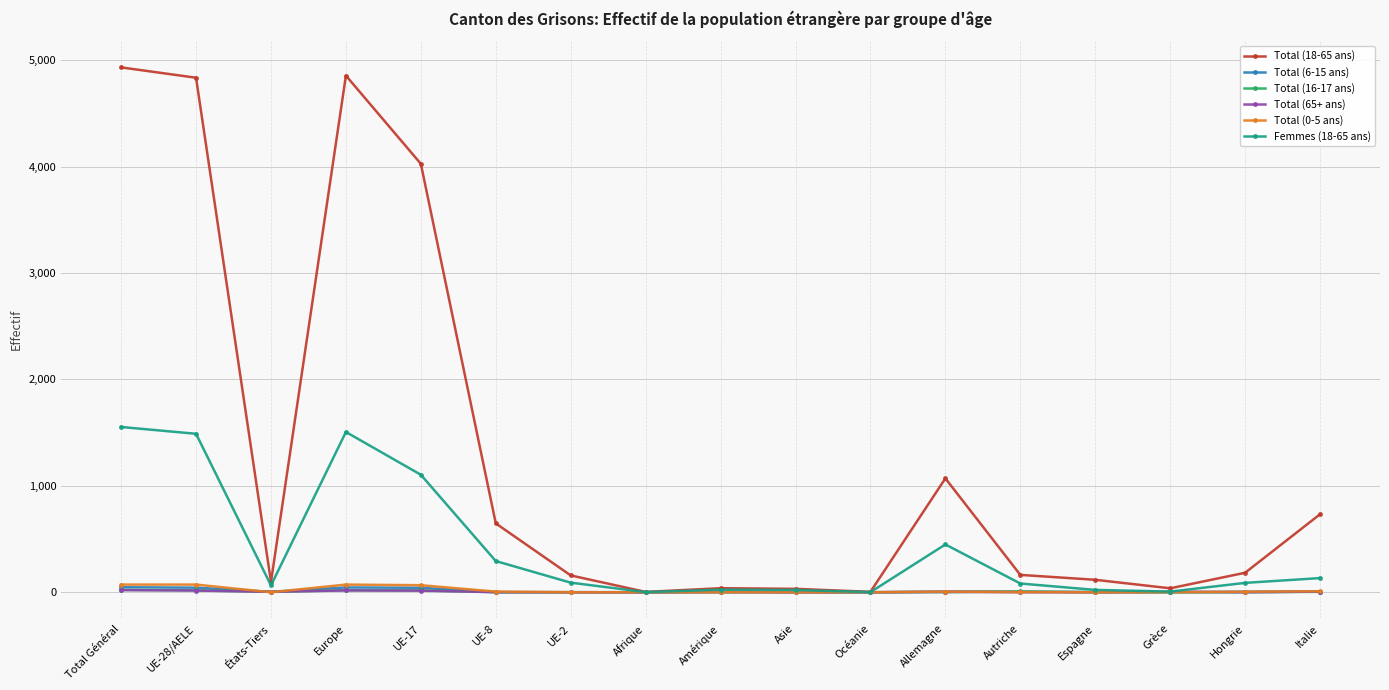

What is the average value of the Total (16-17 ans) series?

6